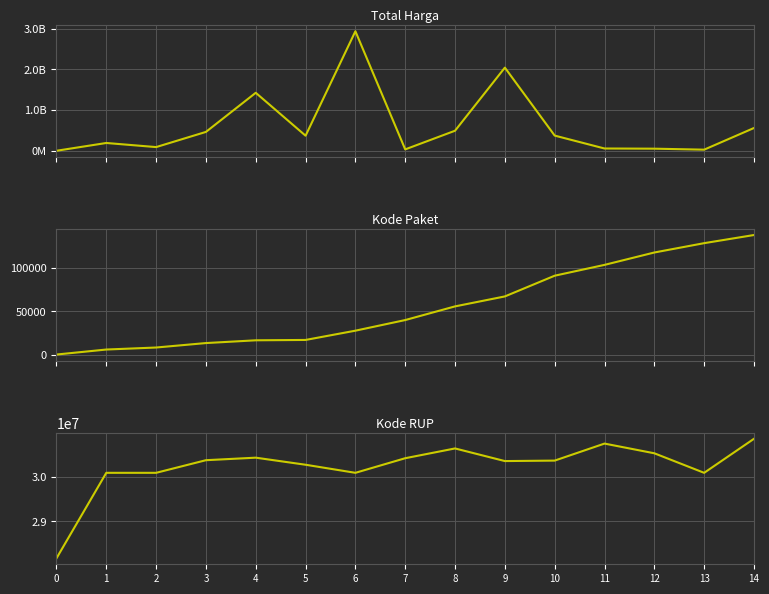

Reading left to right, transcribe all the data shown in this chart.

Total Harga: 0=333600	1=191641270	2=90671075	3=464002100	4=1425867900	5=370586000	6=2938953240	7=34292000	8=493000000	9=2044459200	10=373404000	11=56152800	12=51601000	13=27412000	14=559971000
Kode Paket: 0=464	1=6214	2=8530	3=13652	4=16823	5=17238	6=27891	7=40112	8=55826	9=67279	10=91101	11=103541	12=117783	13=128516	14=137876
Kode RUP: 0=28171087	1=30089034	2=30089034	3=30372232	4=30428912	5=30270270	6=30089034	7=30416731	8=30636058	9=30352738	10=30363247	11=30745112	12=30527421	13=30089034	14=30852642